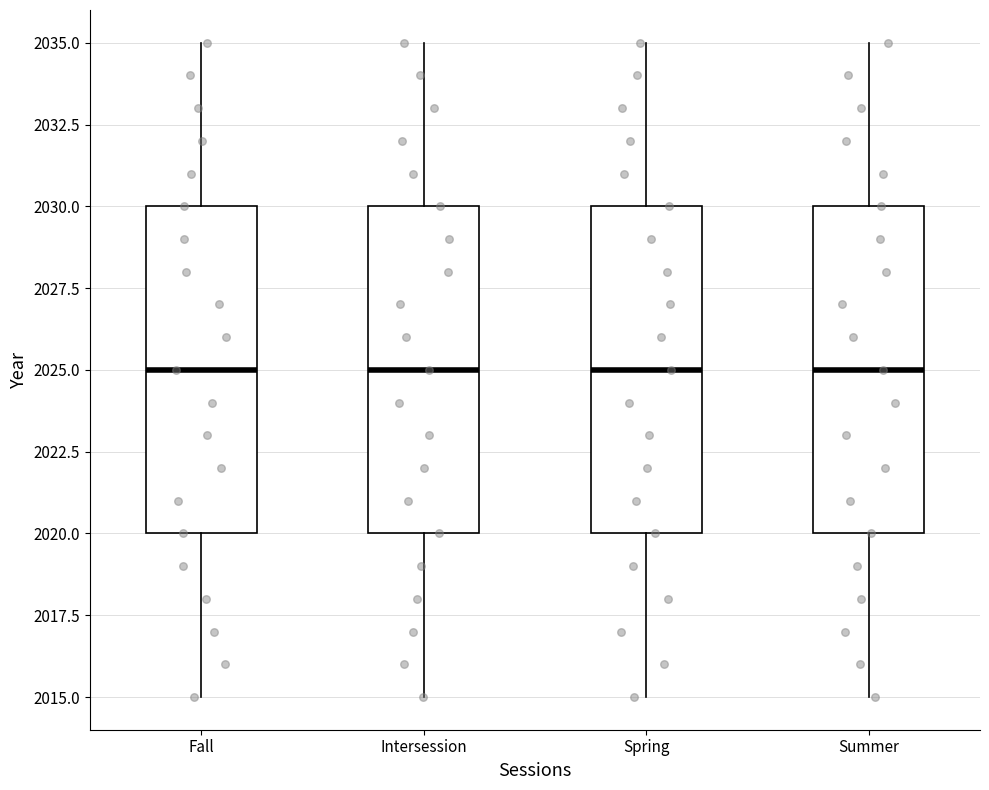

Reading left to right, transcribe this box plot: for each box, give where its median line is, the range the box spans, and where its two whiskers end, as read against the y-axis. The values are not printed on the chart, so give them approximately, as read against the axis.

Fall: median 2025, box 2020 to 2030, whiskers 2015 to 2035
Intersession: median 2025, box 2020 to 2030, whiskers 2015 to 2035
Spring: median 2025, box 2020 to 2030, whiskers 2015 to 2035
Summer: median 2025, box 2020 to 2030, whiskers 2015 to 2035